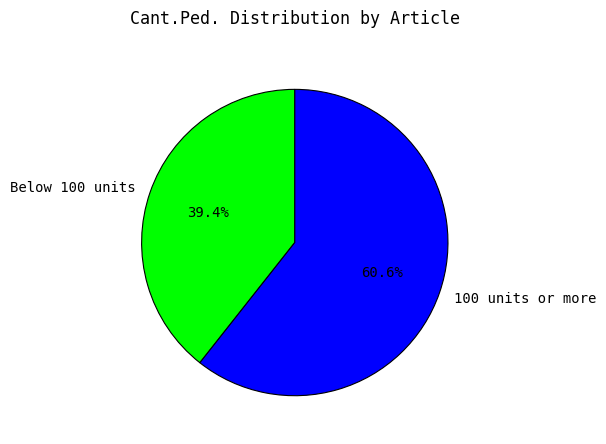

What is the ratio of the value at 100 units or more to the value at Below 100 units?

1.5